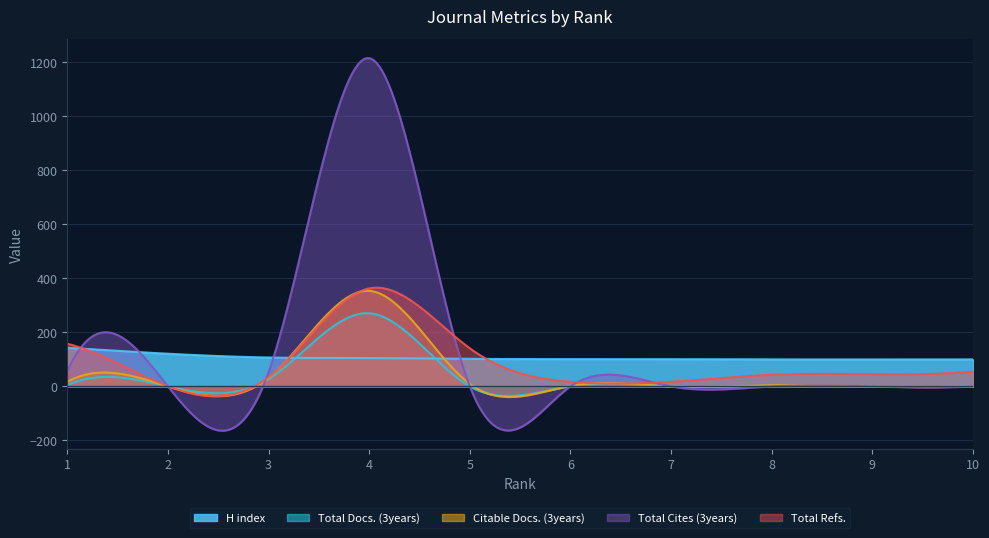

How many data points in H index are above 102?

4